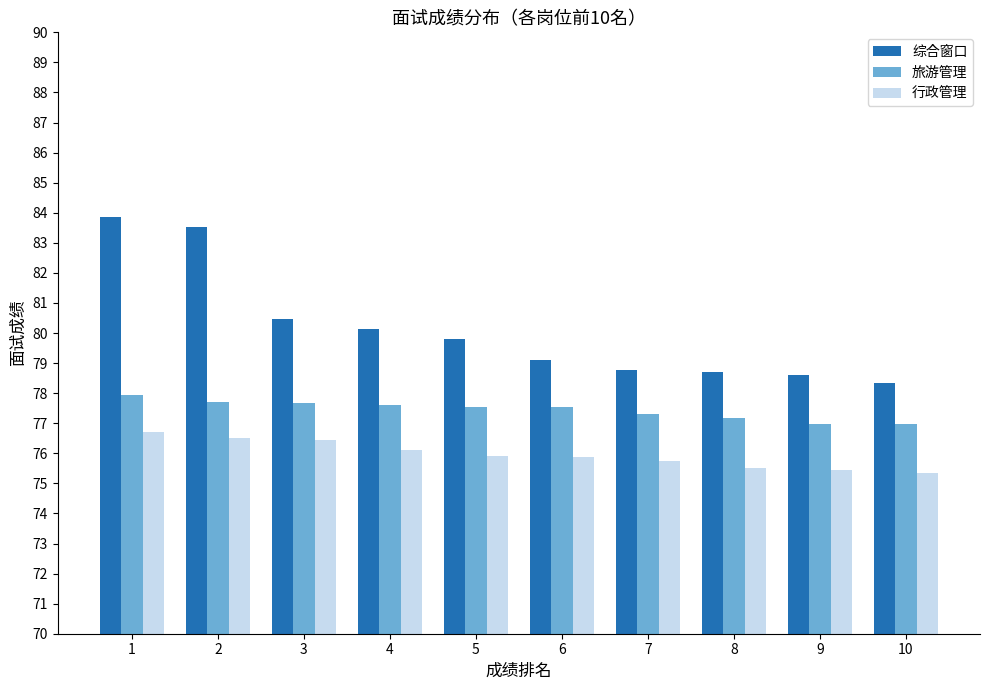

Which series has the largest range (max minus min)?

综合窗口